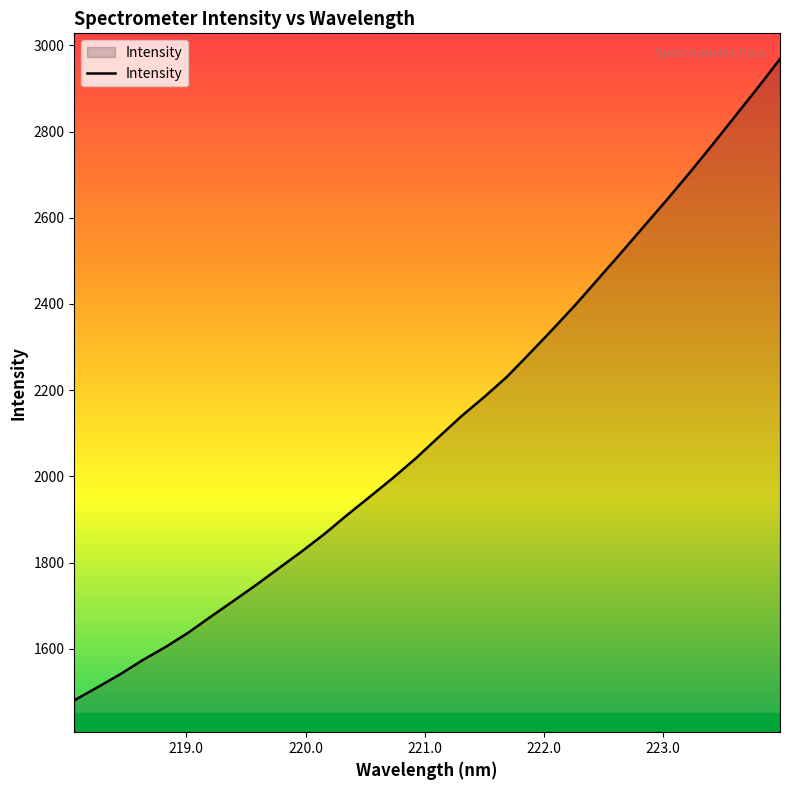

What is the greatest value displayed?

2968.5